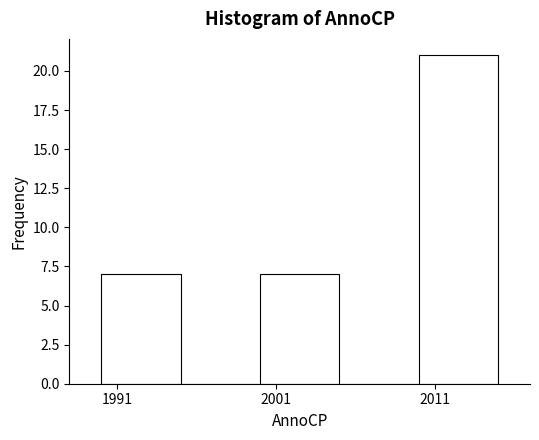

How tall is the bar that spans 2010 to 2015 on the x-axis? The values are not printed on the chart, so give them approximately, as read against the axis.

21